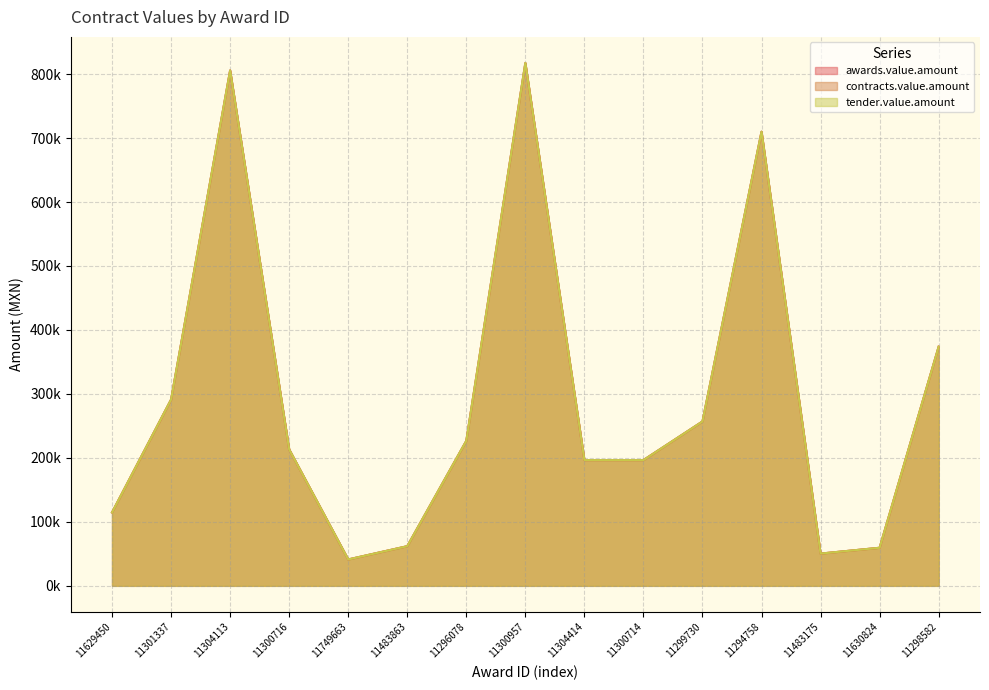

What are all the series names shown in the legend?

awards.value.amount, contracts.value.amount, tender.value.amount